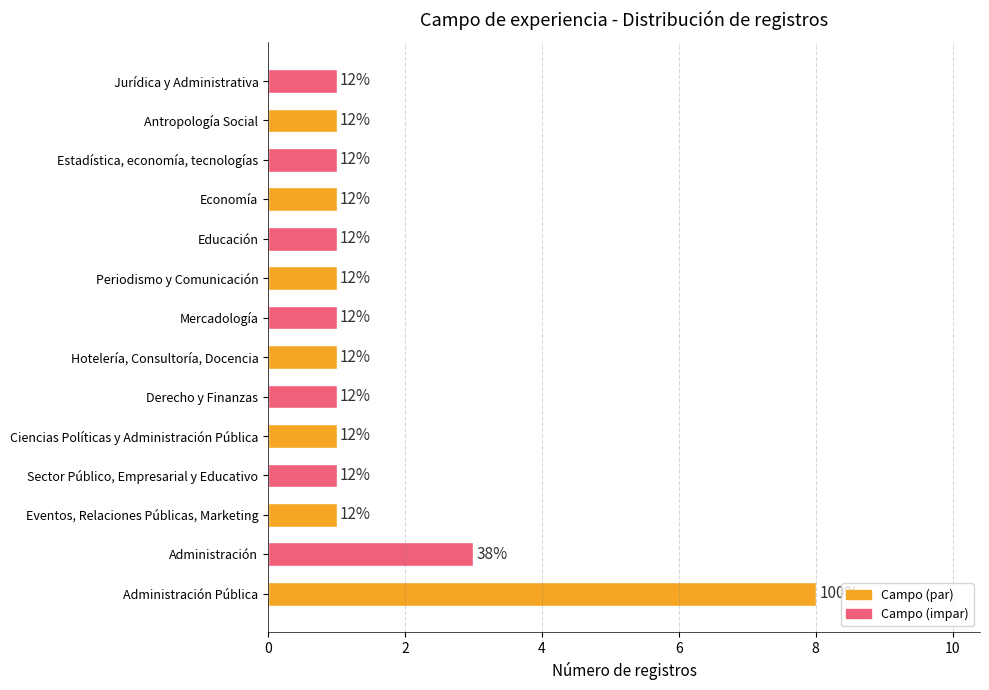

How many bars are there in total?

14